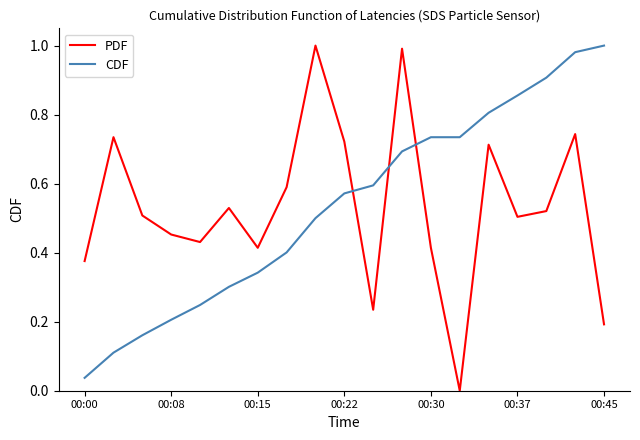

True or false: PDF and CDF intersect in this chart.

True